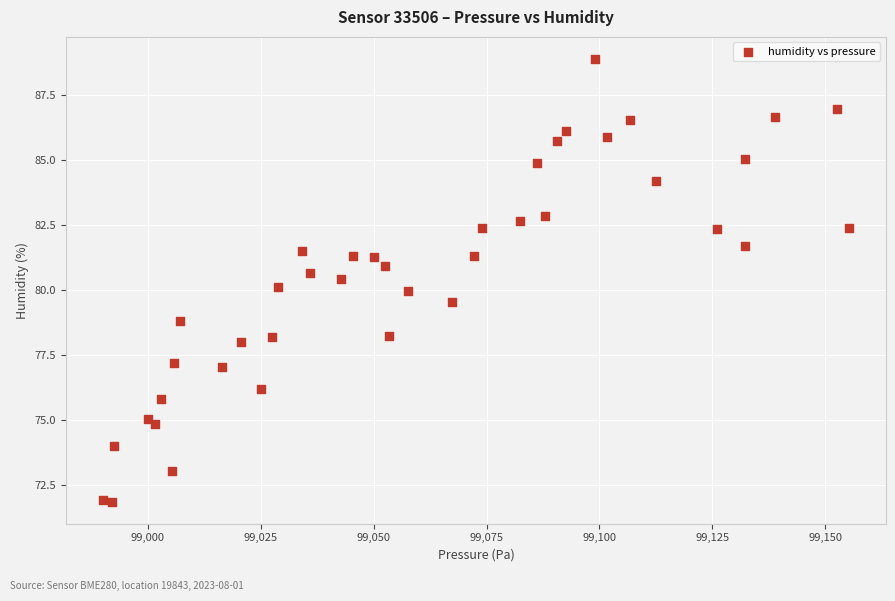

What is the range of X values (max minus min)?

165.0